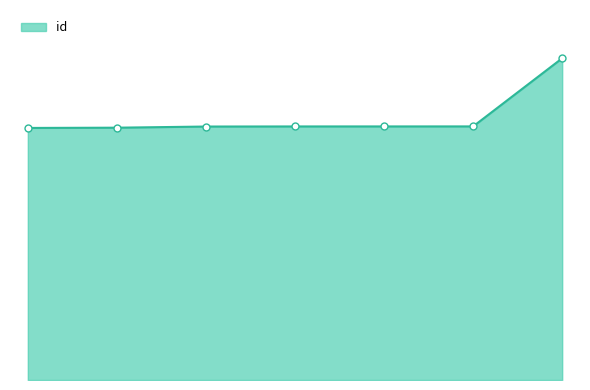

Which category has the highest value across all series?

7379